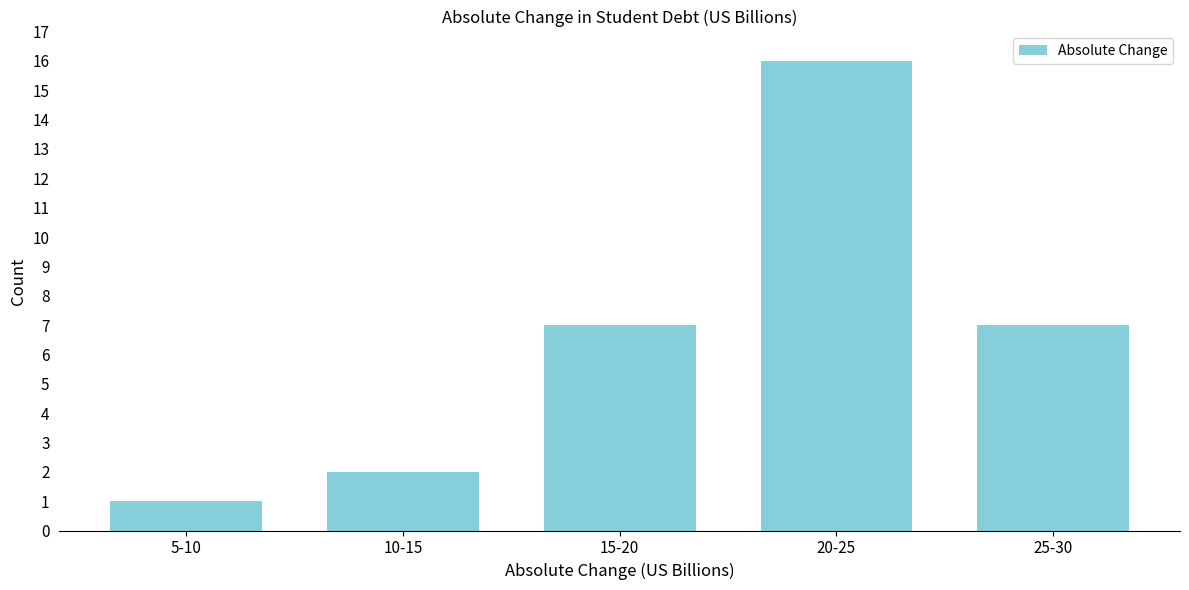

Reading left to right, transcribe all the data shown in this chart.

5-10=1	10-15=2	15-20=7	20-25=16	25-30=7